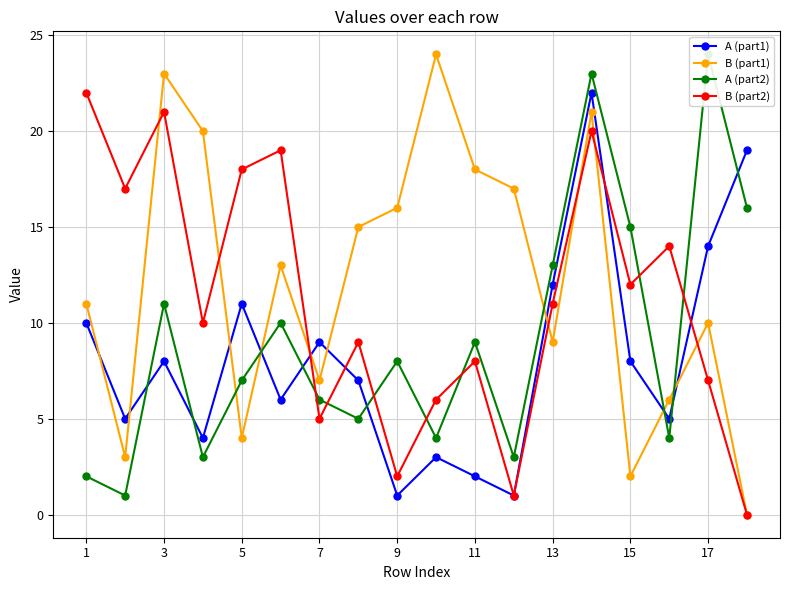

The A (part1) series shows 10 at 1. True or false?

True